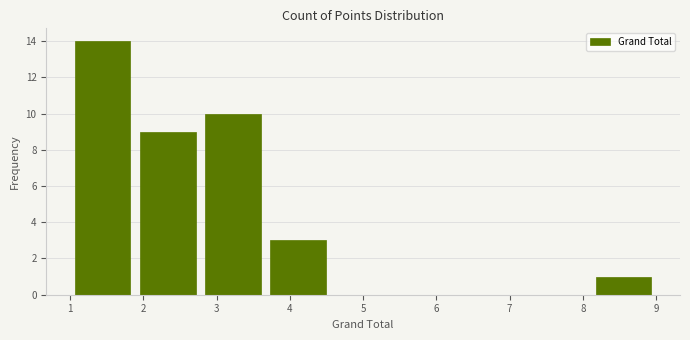

Reading left to right, list every bar in this chart as the range it spans on the x-axis followed by its height. Neither the bar edges nor the heights are printed on the chart, so give them approximately, as read against the axes.

1.0 to 1.9: 14
1.9 to 2.8: 9
2.8 to 3.7: 10
3.7 to 4.6: 3
4.6 to 5.4: 0
5.4 to 6.3: 0
6.3 to 7.2: 0
7.2 to 8.1: 0
8.1 to 9.0: 1